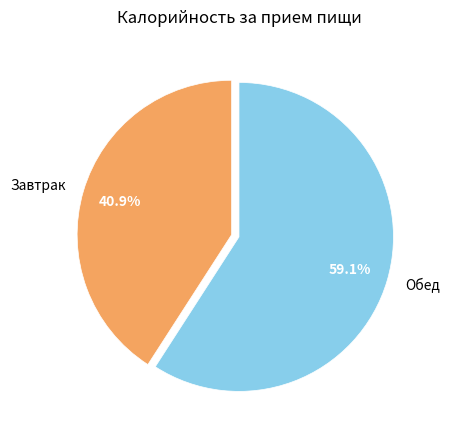

To the nearest percent, what is the difference between the largest and smallest slice percentages?

18%